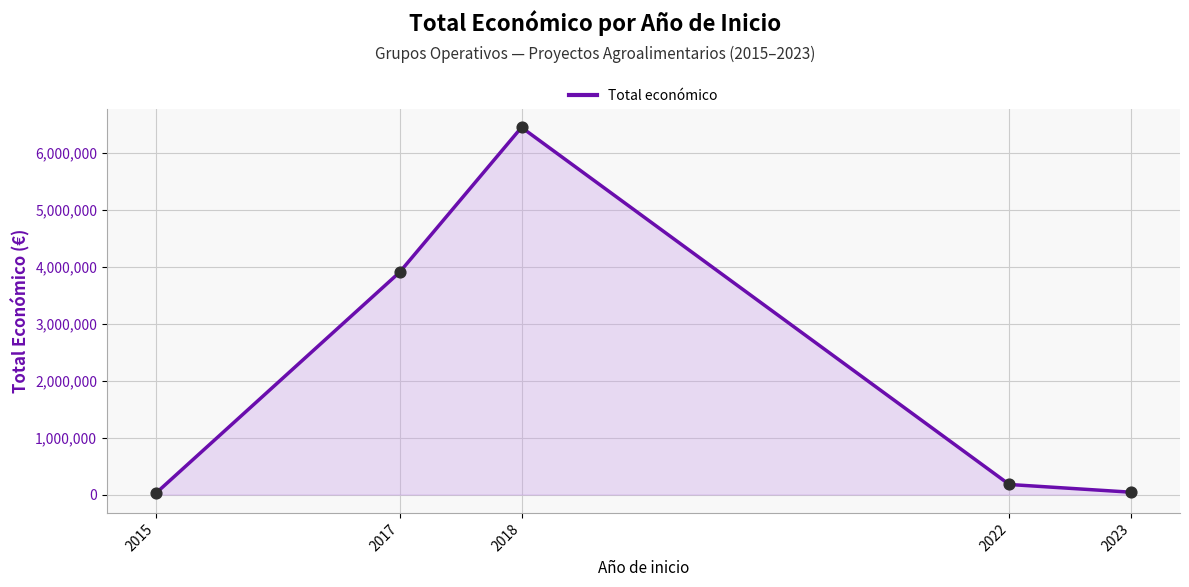

Between 2022 and 2018, which is larger?

2018